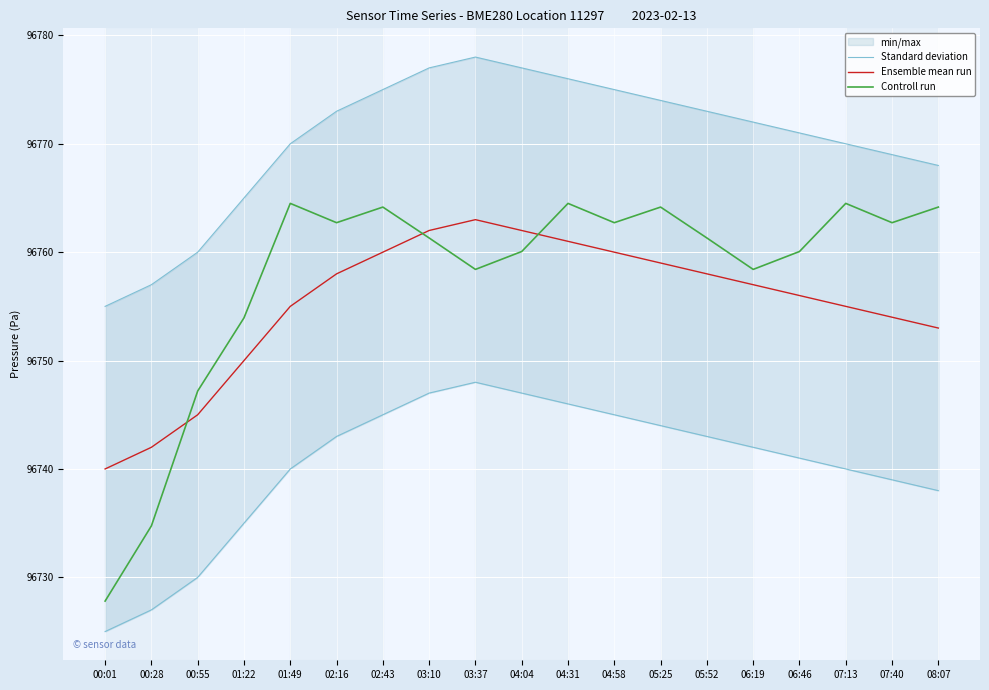

The value of Standard deviation at 02:16 is 96773.0. True or false?

True